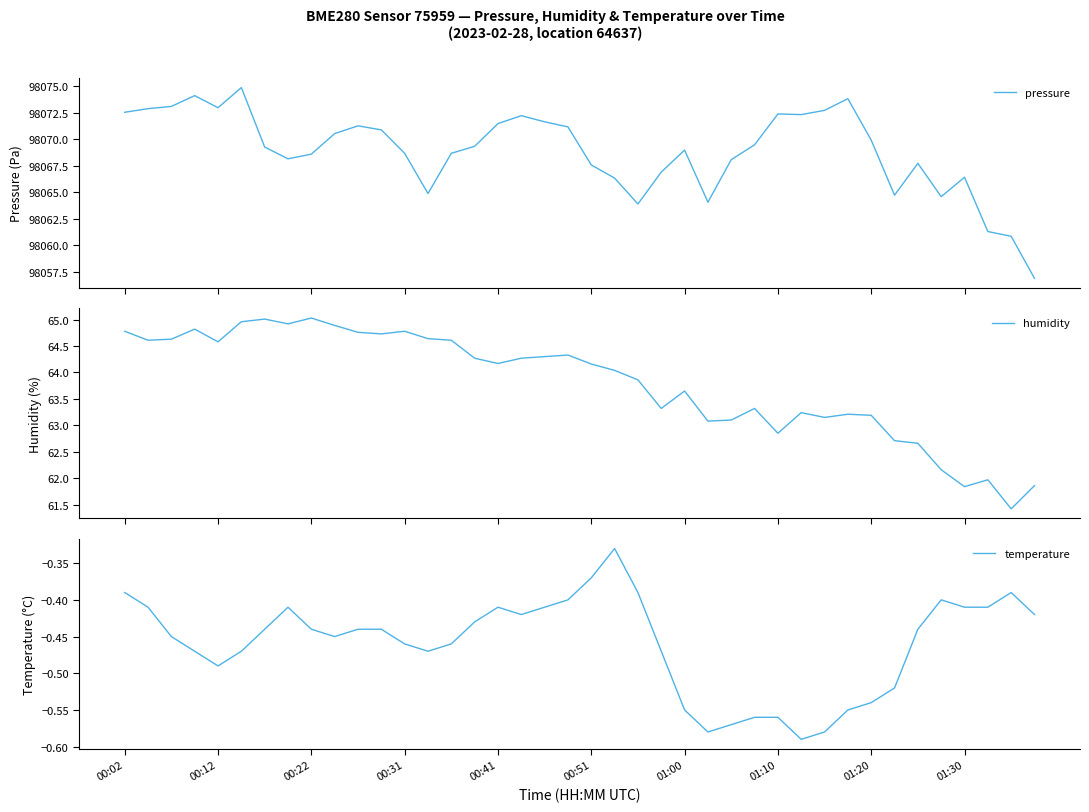

How many lines are shown in the chart?

3